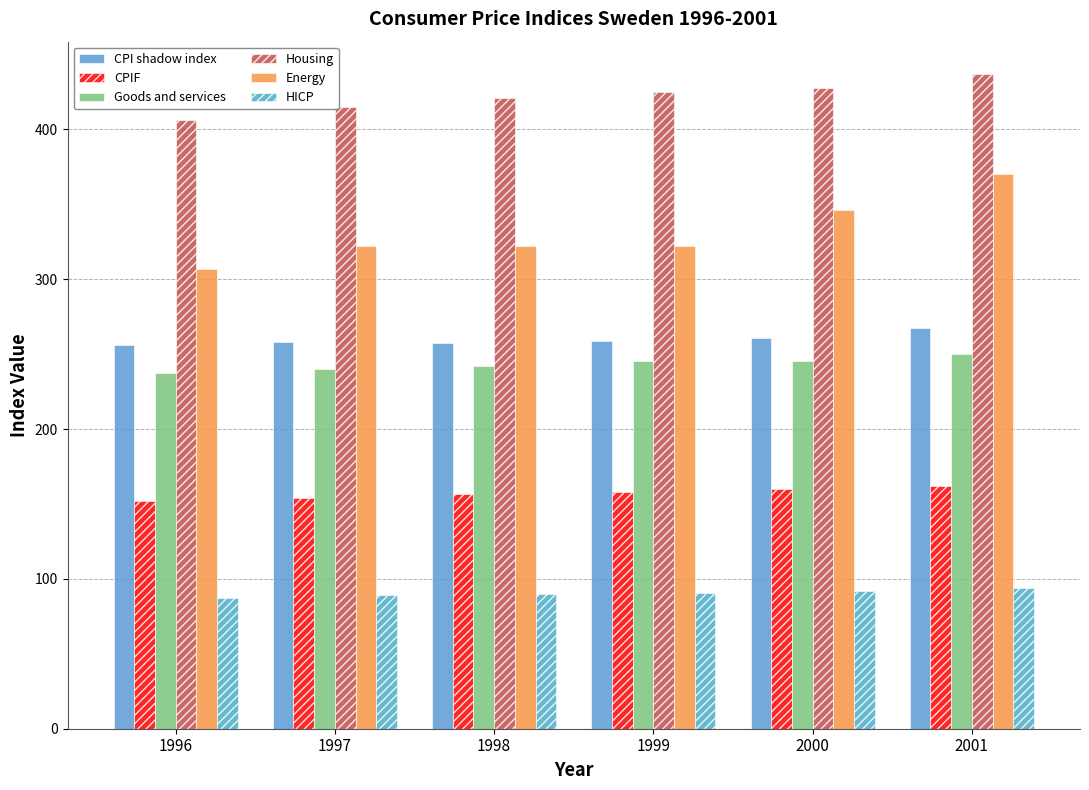

What is the total value across all series at 1997?

1478.4